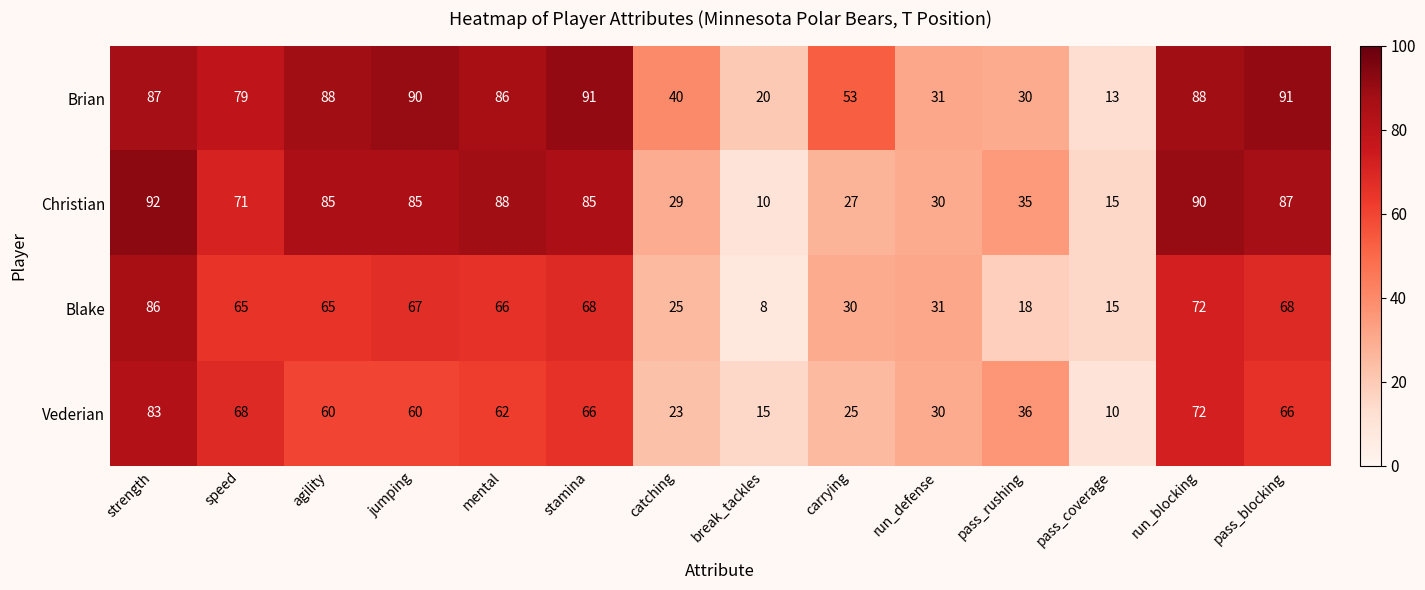

List the series in order of their peak value, lowest first.

Vederian, Blake, Brian, Christian